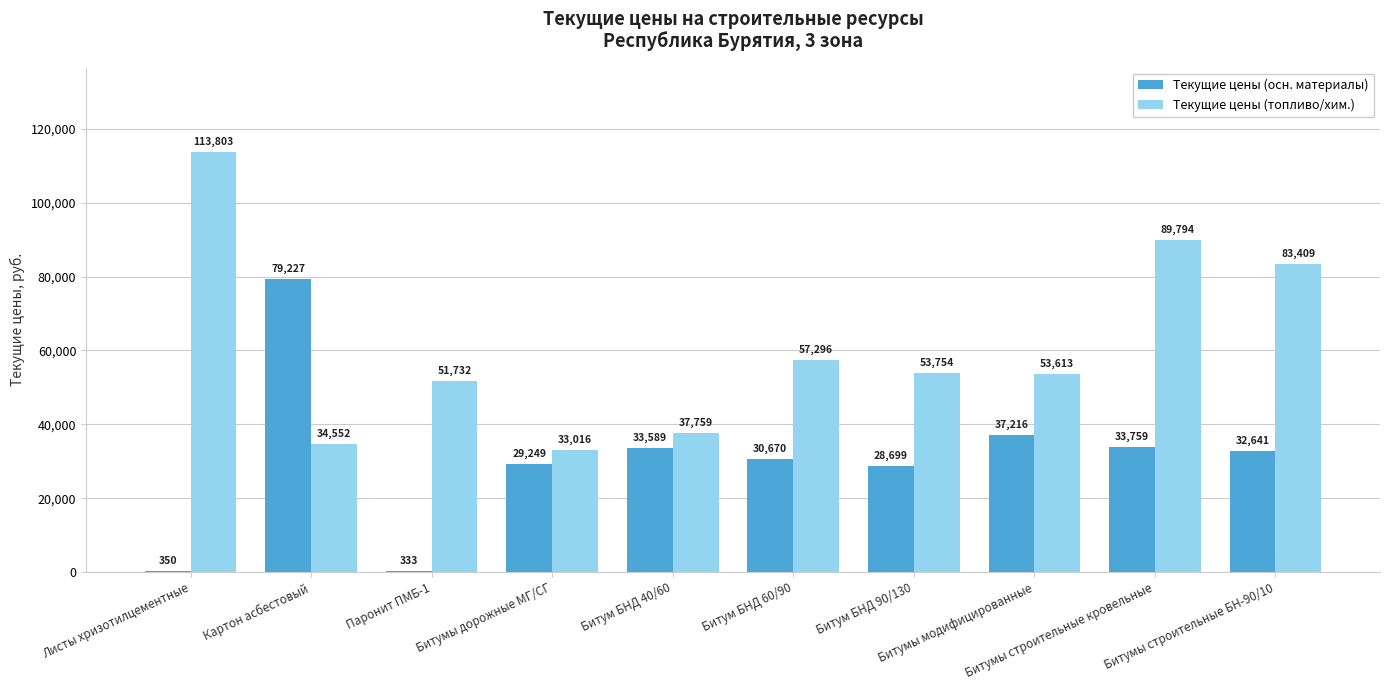

True or false: Текущие цены (топливо/хим.) has a value of 47305.2 at Картон асбестовый.

False